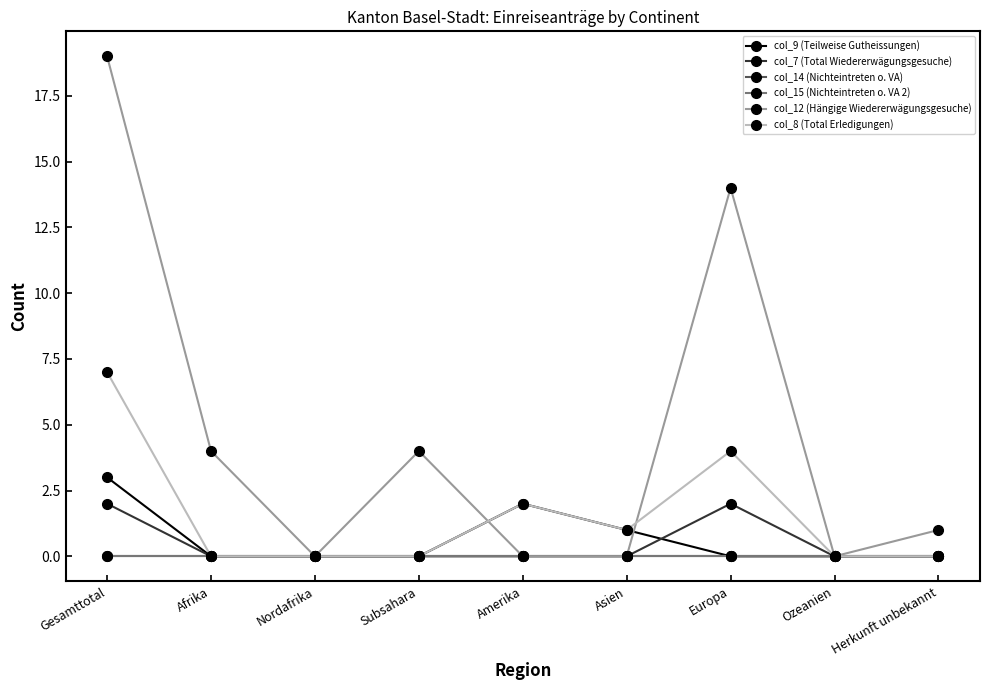

Which series has the largest total across all categories?

col_12 (Hängige Wiedererwägungsgesuche)